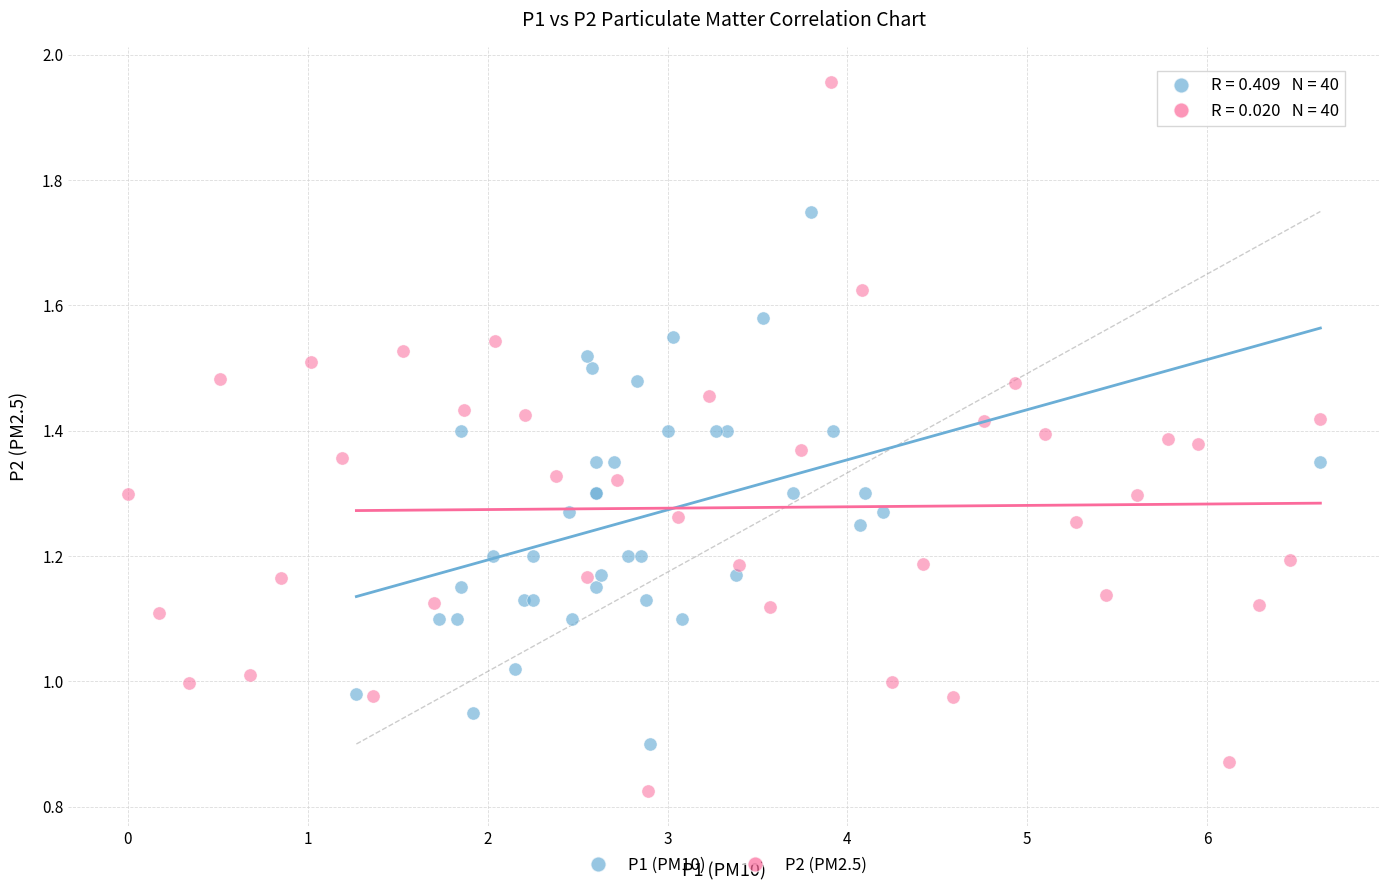

Which series reaches the maximum Y coordinate?

P2 (PM2.5)